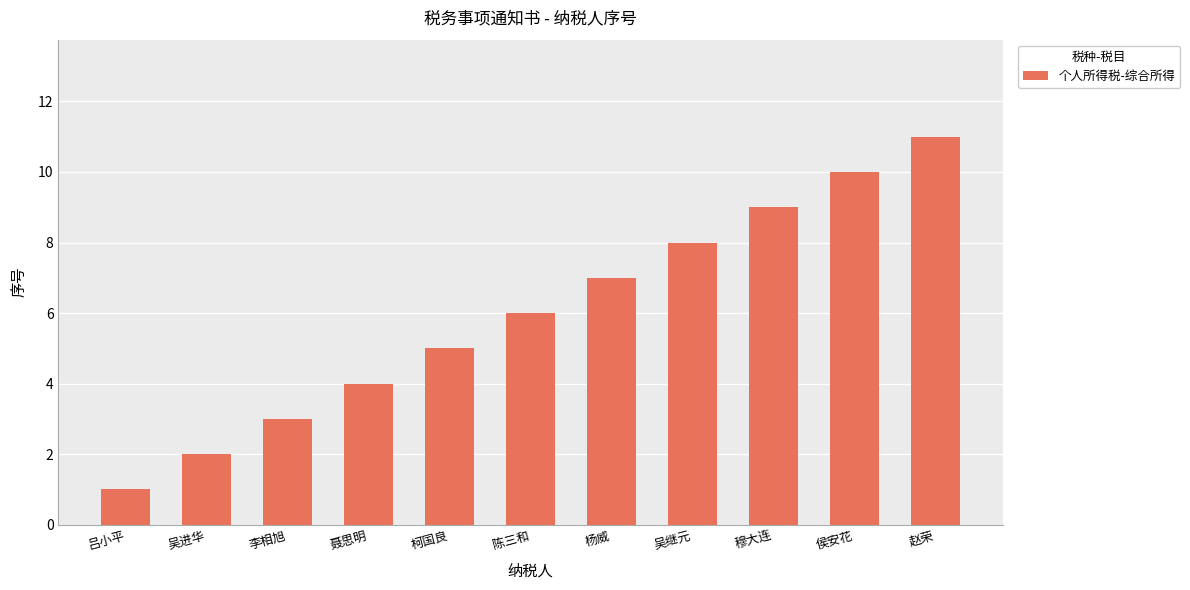

Reading left to right, extract all data points from this chart.

1	2	3	4	5	6	7	8	9	10	11